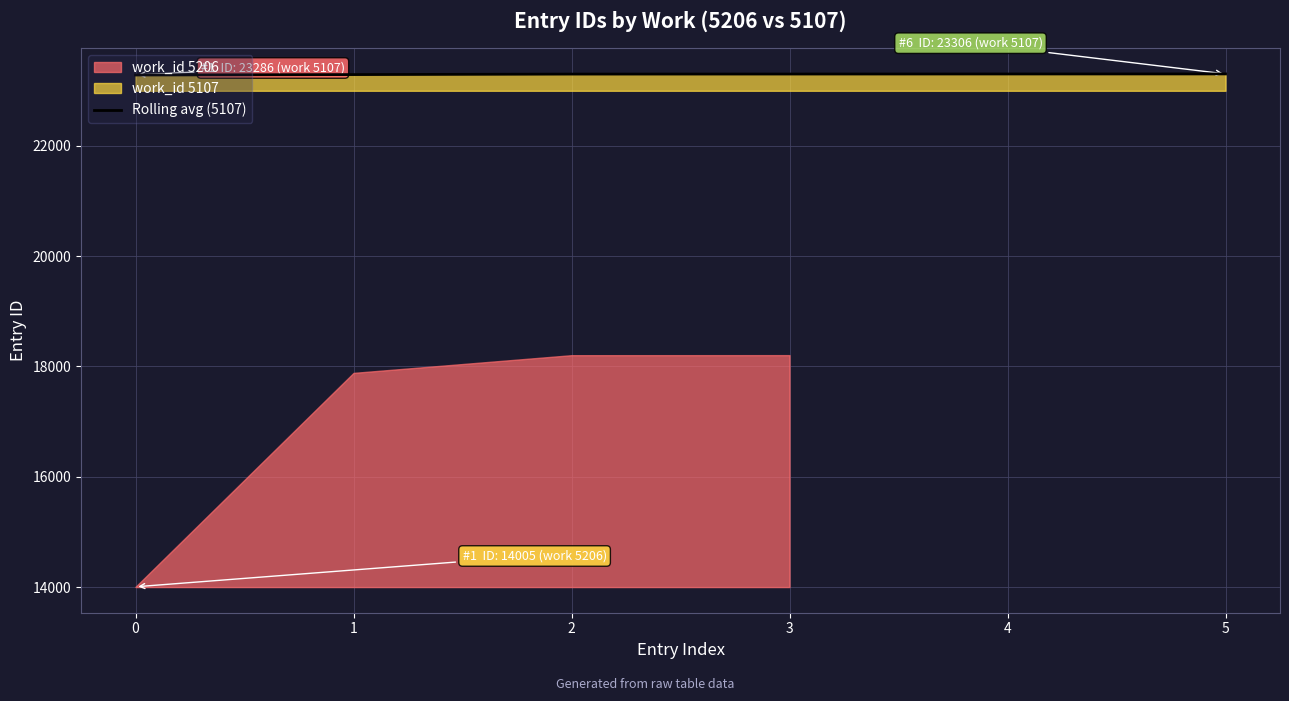

Does the chart have visible grid lines?

Yes